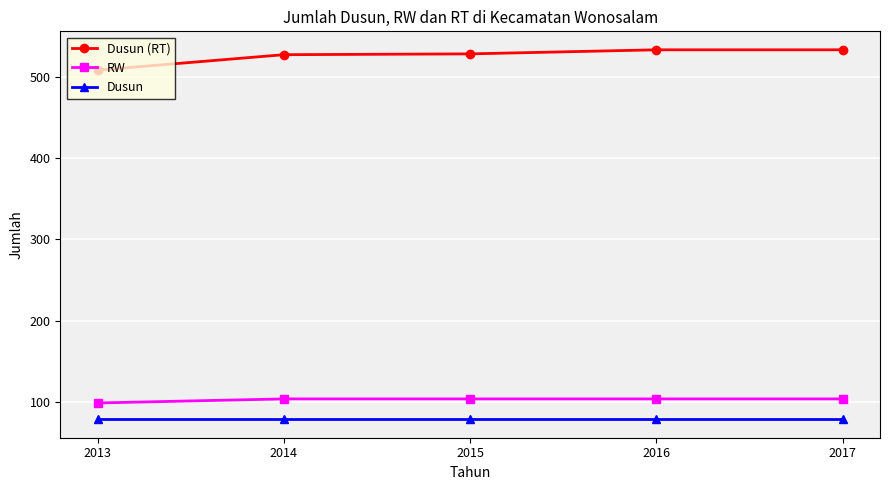

Is the value of Dusun at 2013 greater than the value of Dusun (RT) at 2016?

No